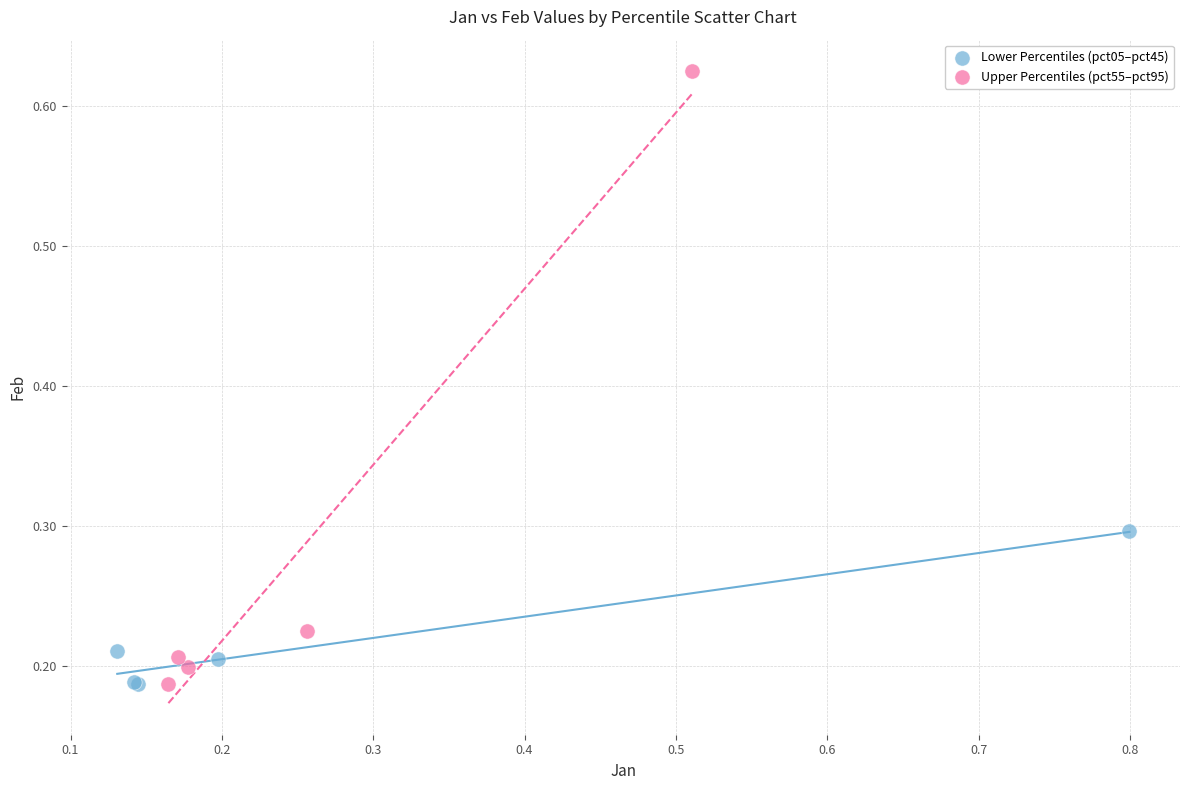

Which series reaches the maximum Y coordinate?

Upper Percentiles (pct55–pct95)